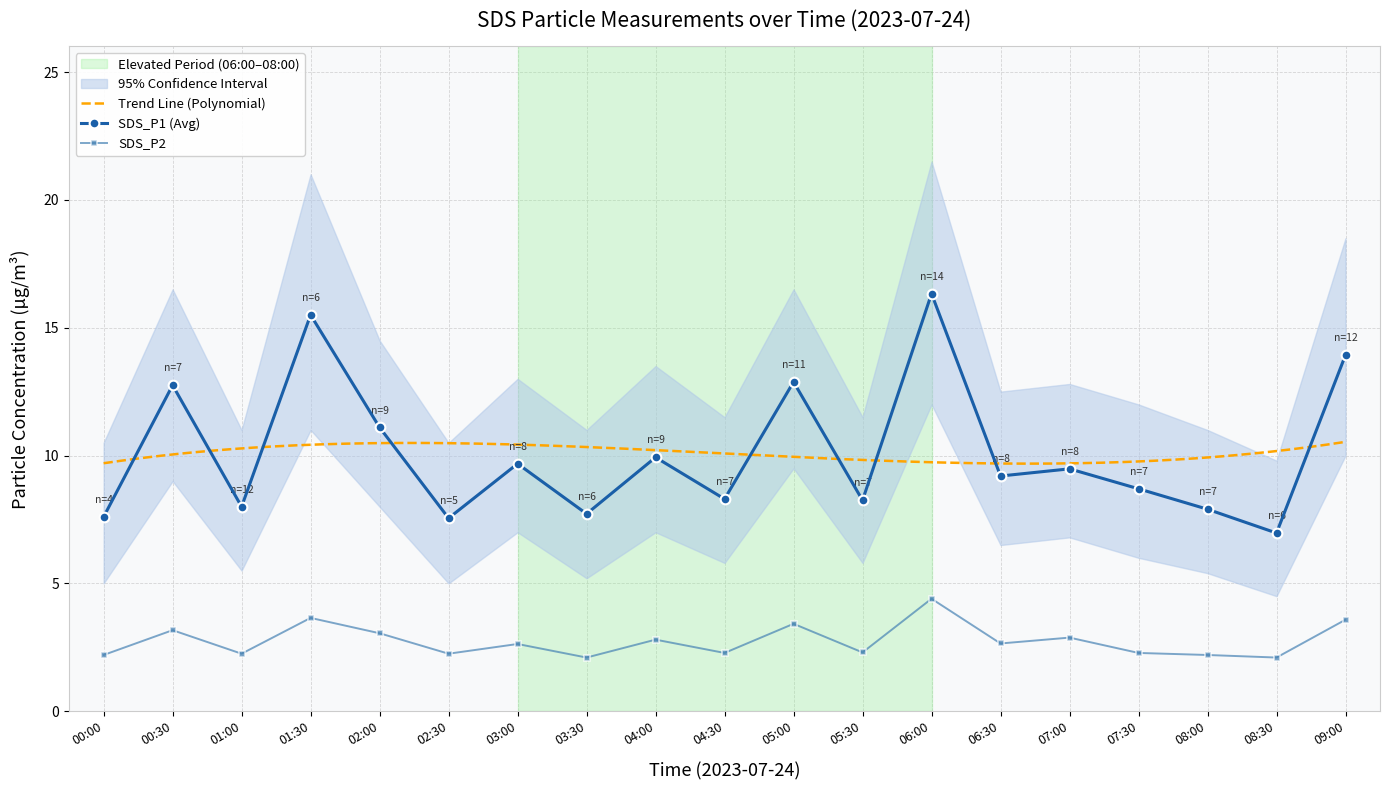

What is the difference between the maximum and minimum values in the SDS_P1 series?

9.4